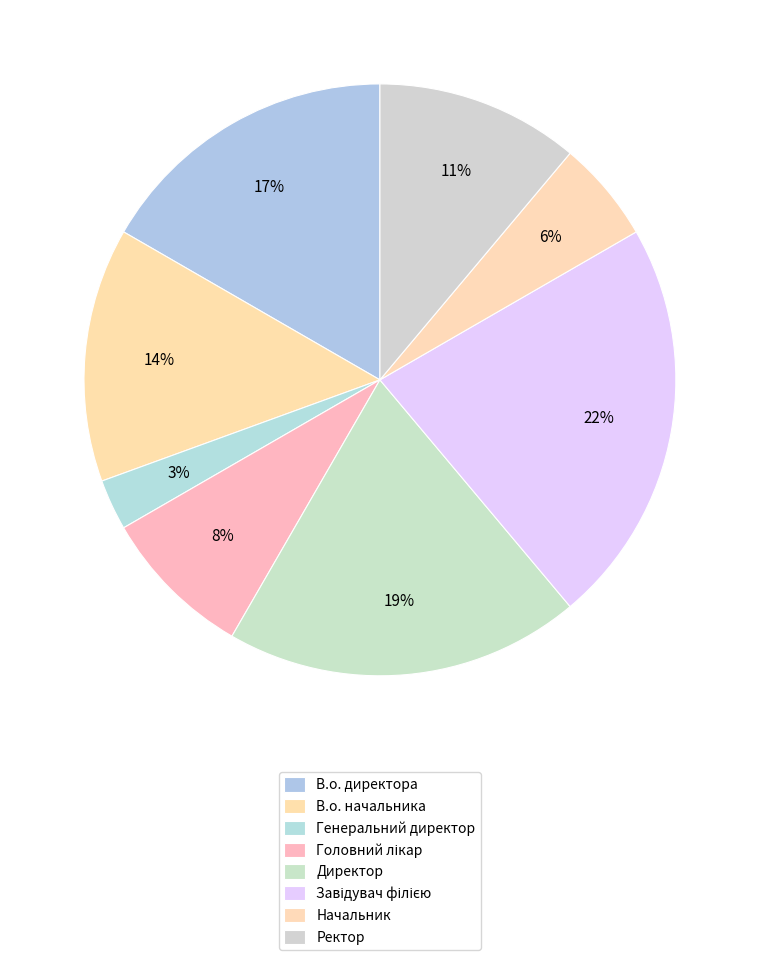

Which category has the smallest portion of the pie?

Генеральний директор